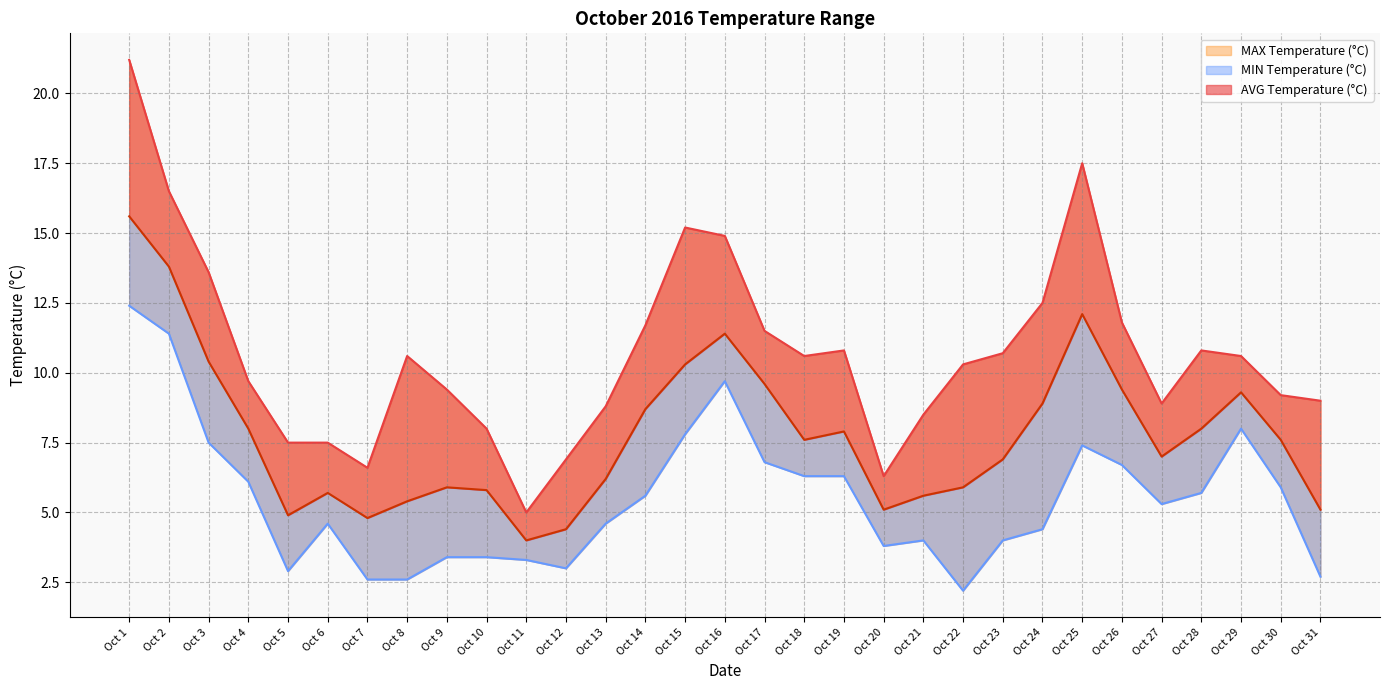

Which series changed the most between Oct 18 and Oct 19?

AVG Temperature (°C)